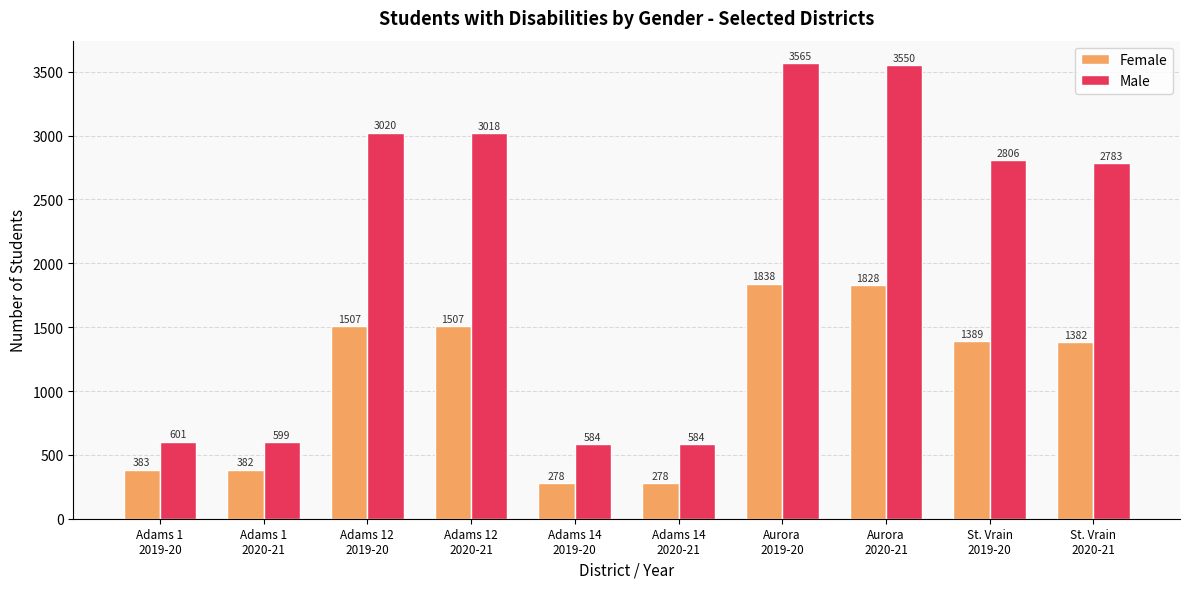

Count the number of categories in the chart.

10